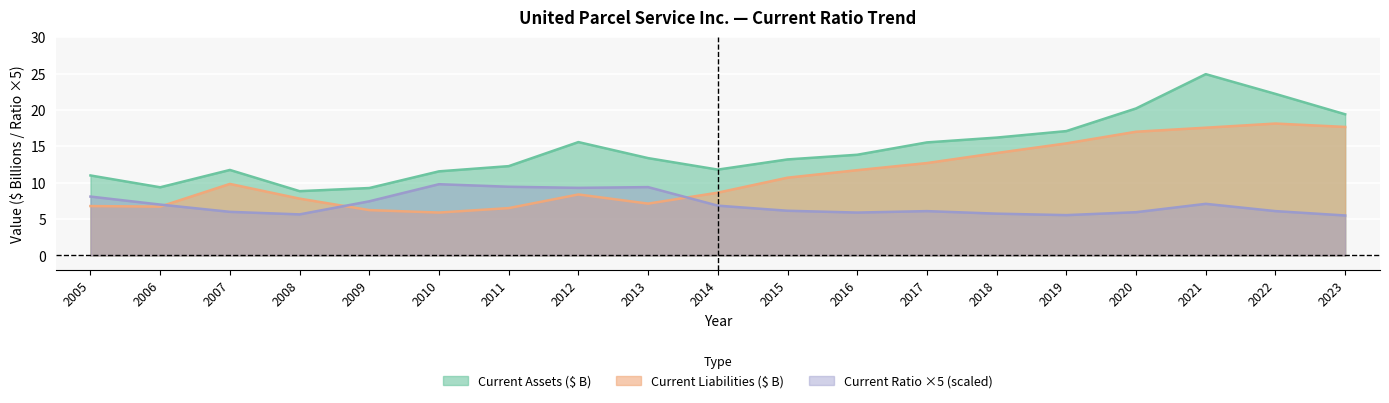

What is the smallest value displayed?

5.5